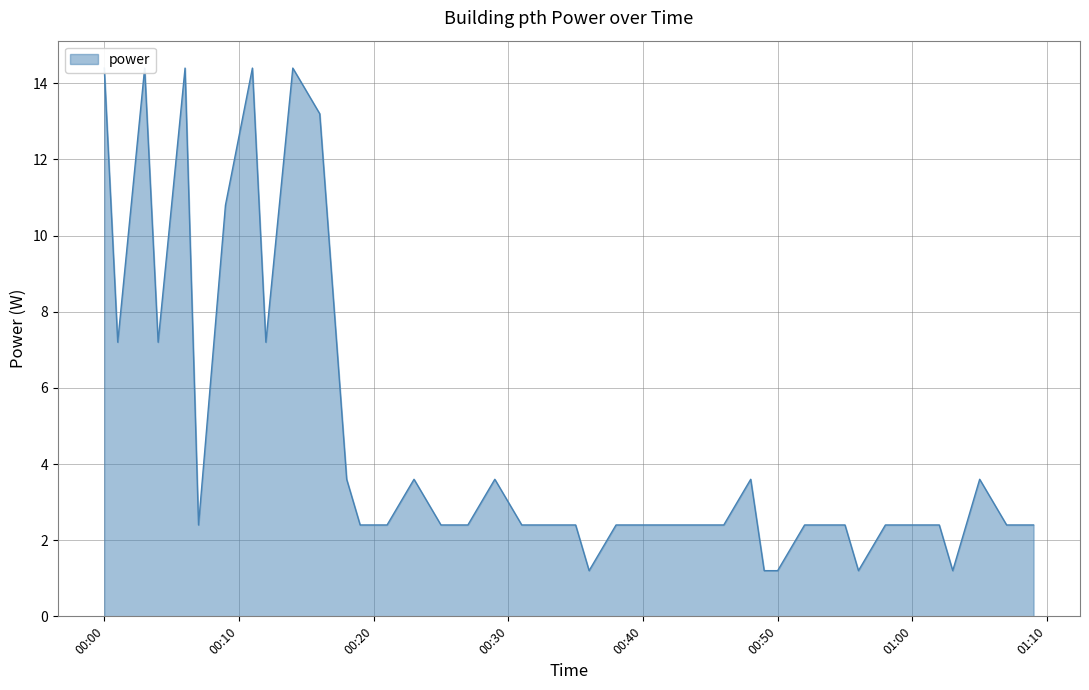

Where is the first local minimum?

2022-10-25T00:01:00